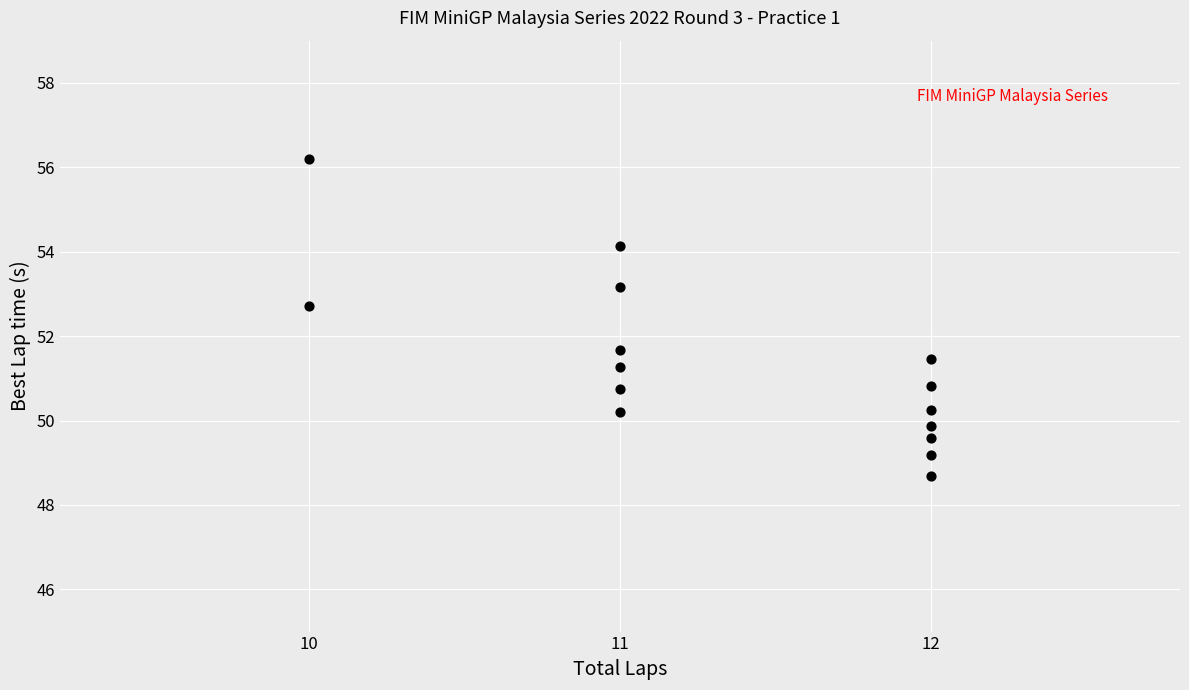

What is the range of X values (max minus min)?

2.0